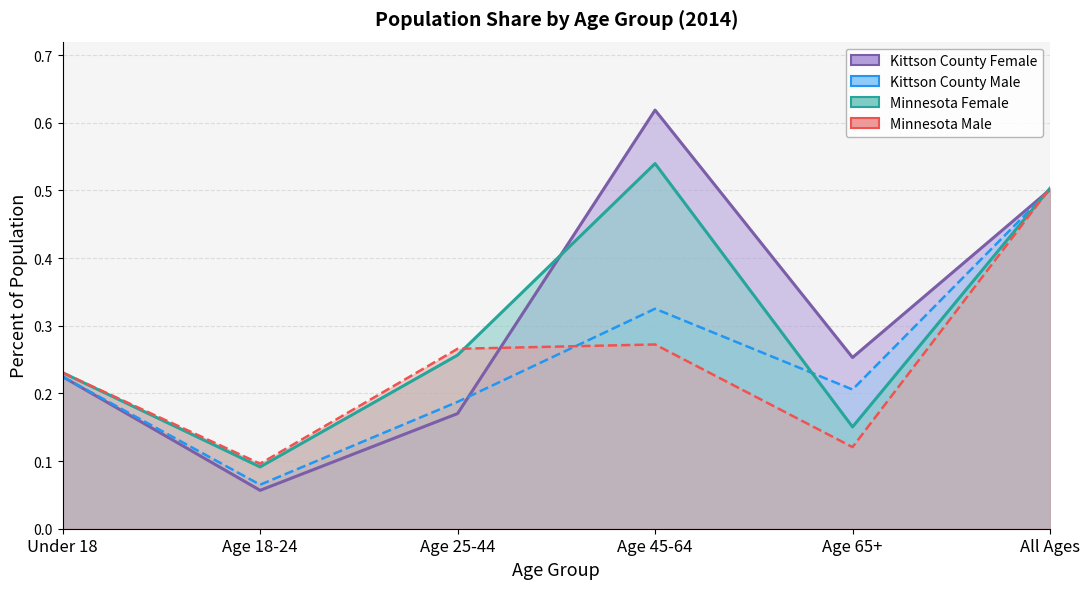

Which series changed the most between Age 45-64 and All Ages?

Minnesota Male